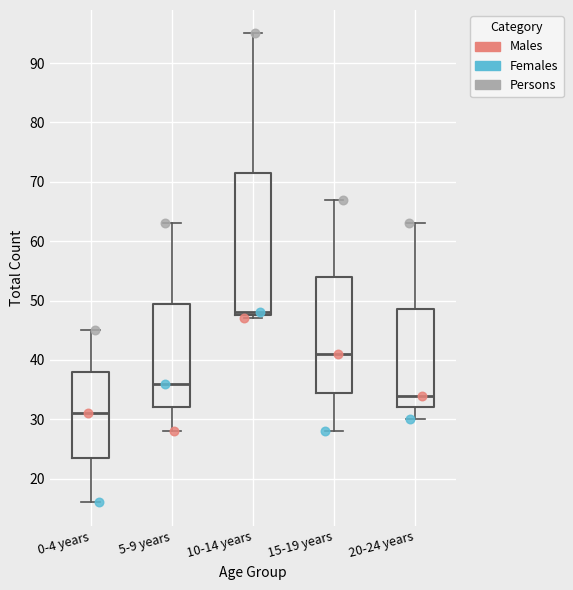

Which box has the lowest median line?

0-4 years